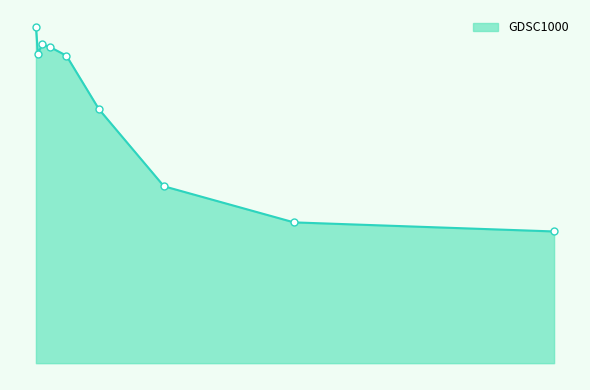

What is the maximum value shown in the chart?

108.0